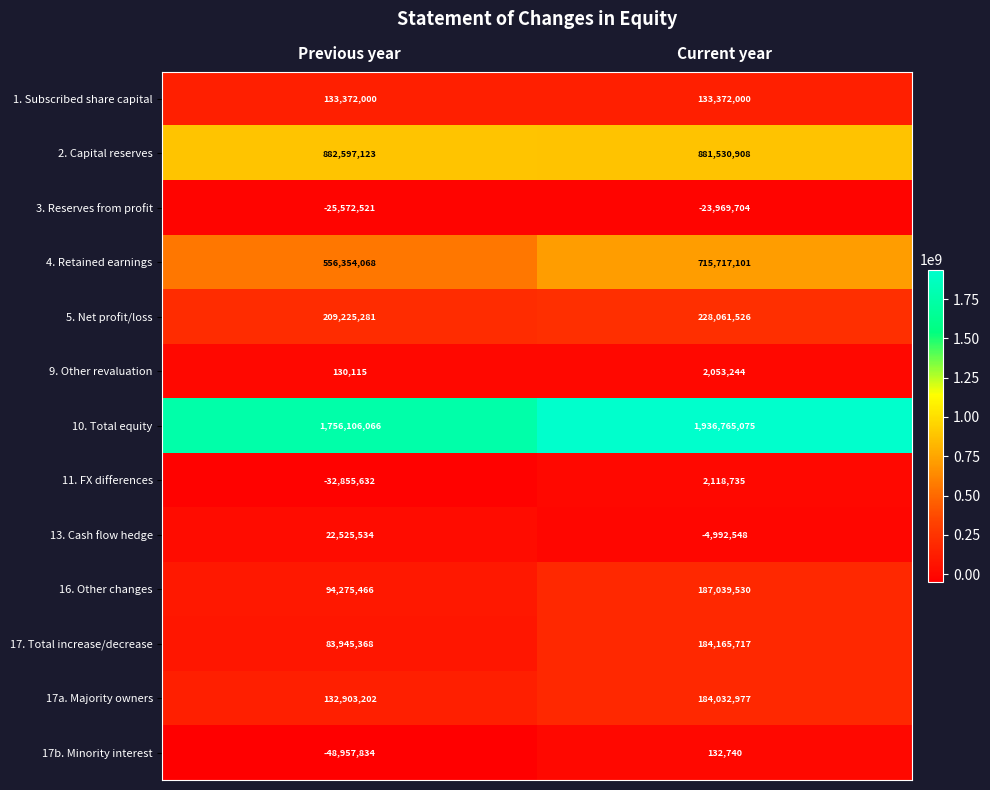

At Current year, list the series in order from largest to smallest.

10. Total equity, 2. Capital reserves, 4. Retained earnings, 5. Net profit/loss, 16. Other changes, 17. Total increase/decrease, 17a. Majority owners, 1. Subscribed share capital, 11. FX differences, 9. Other revaluation, 17b. Minority interest, 13. Cash flow hedge, 3. Reserves from profit